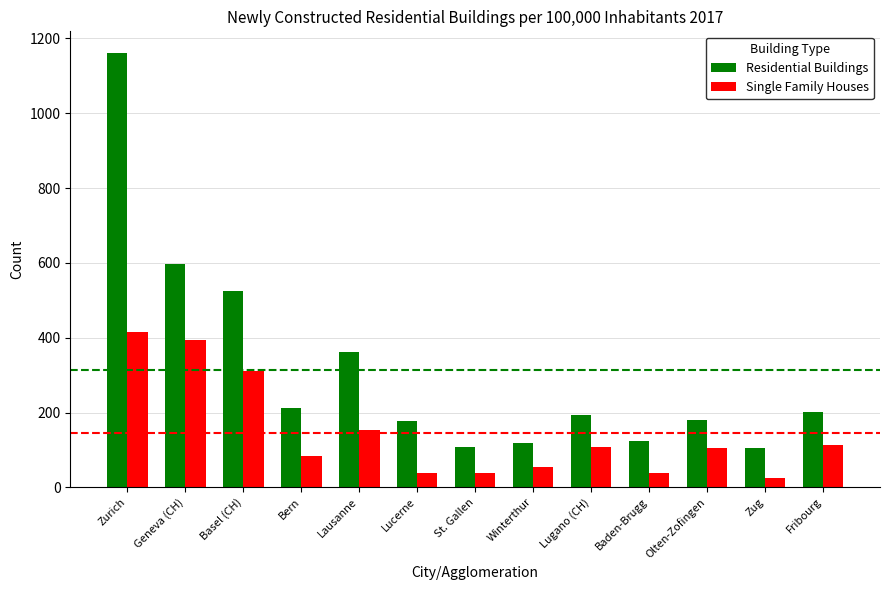

At which label does Residential Buildings reach its peak?

Zurich